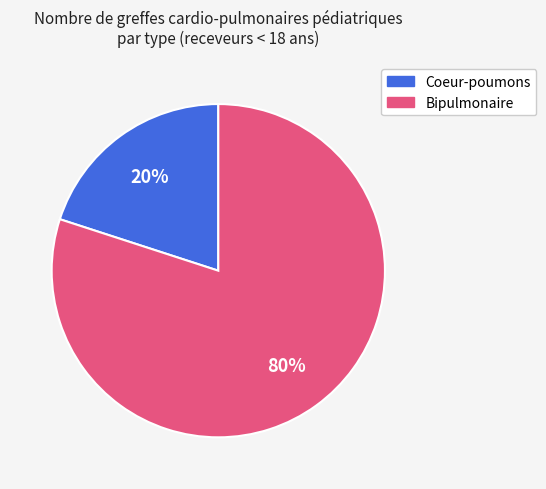

To the nearest percent, what is the average slice percentage?

50%